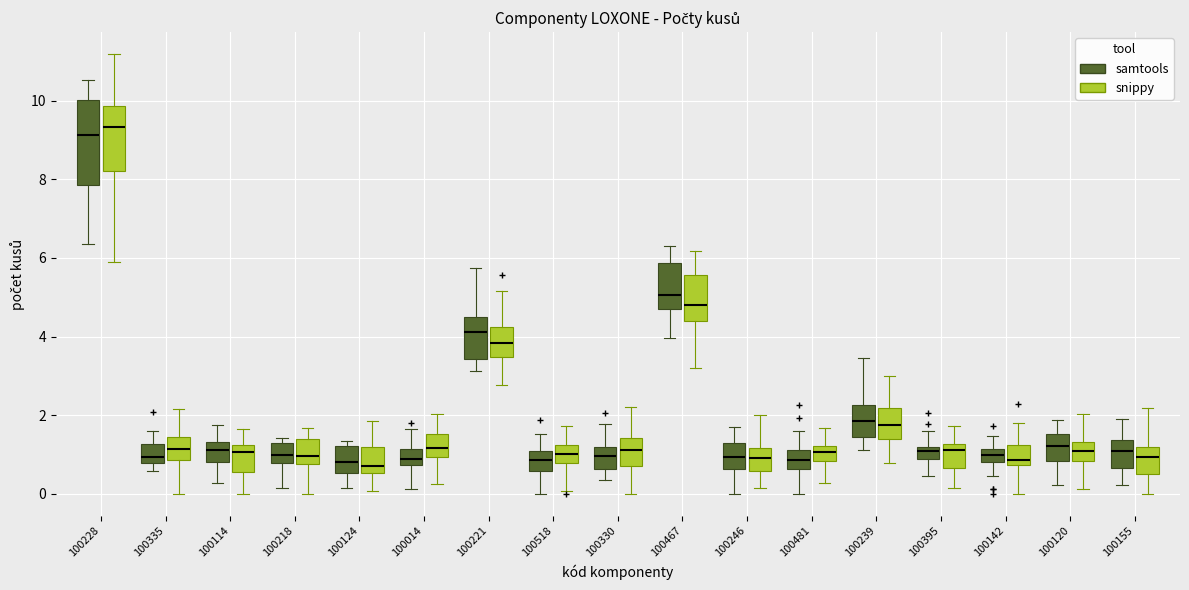

Which box is the tallest, from its lower edge to its upper edge?

100228 (samtools)